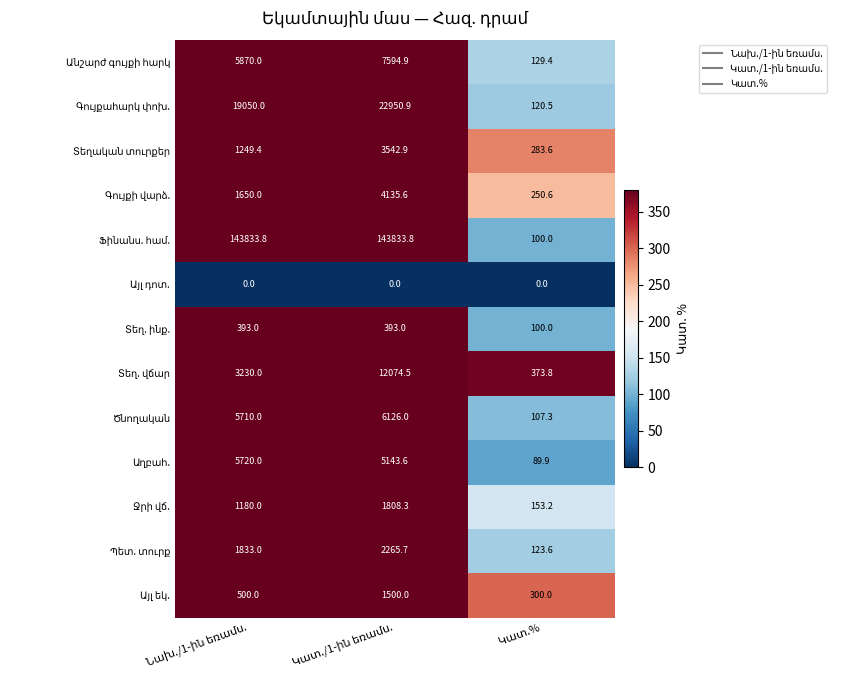

How many data points does each series have?

3